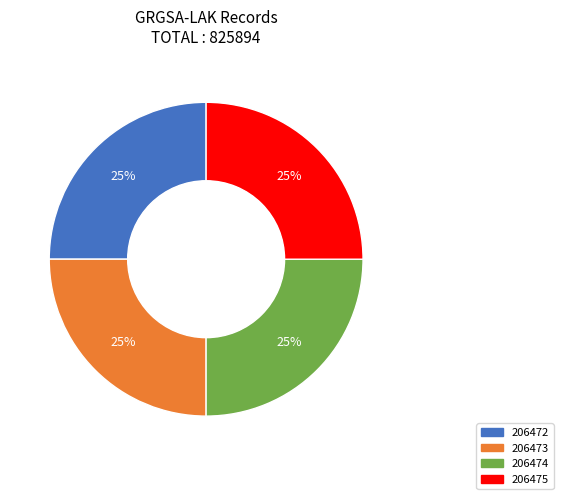

To the nearest percent, what is the average slice percentage?

25%